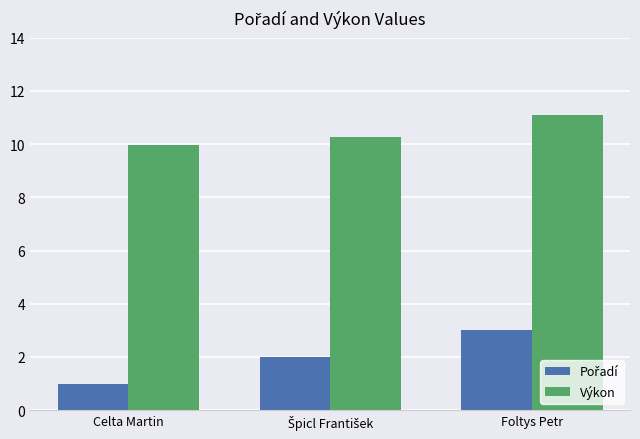

Which category has the highest value across all series?

Foltys Petr